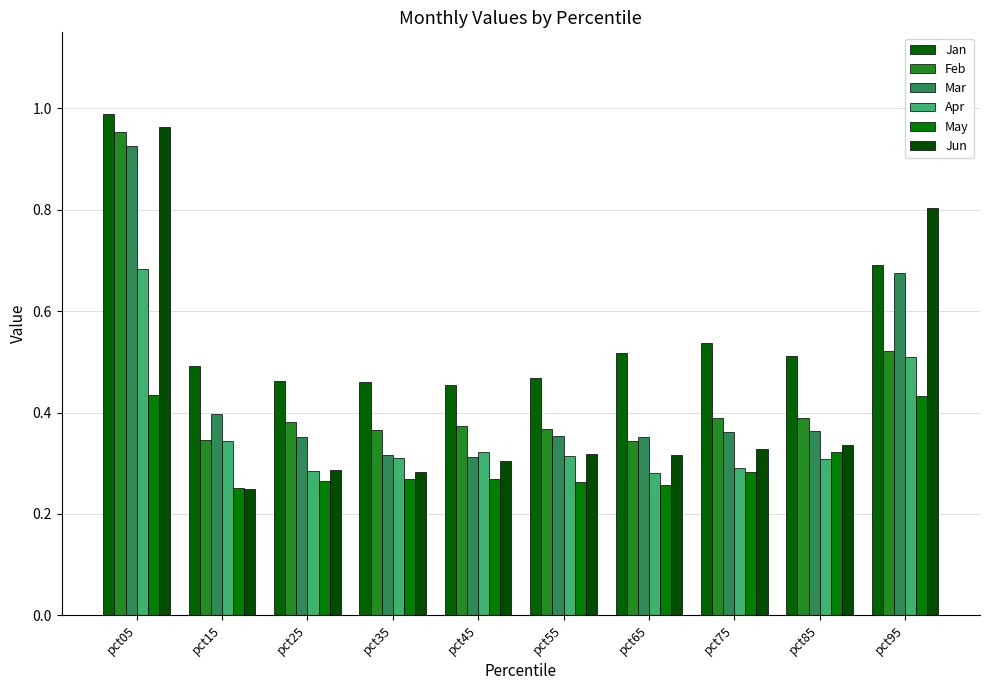

At which label does Apr reach its minimum?

pct65